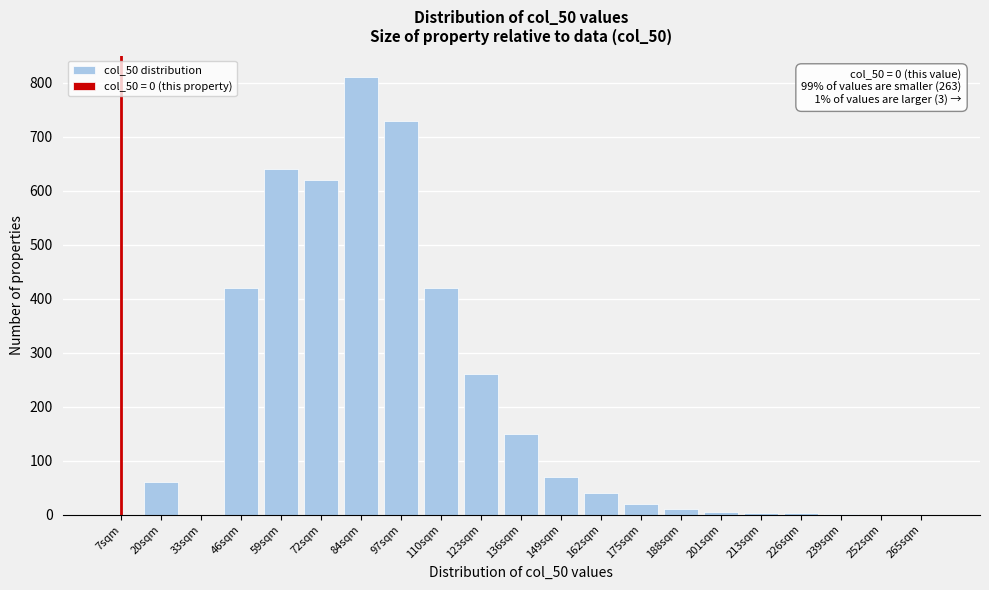

Between 84sqm and 33sqm, which is larger?

84sqm